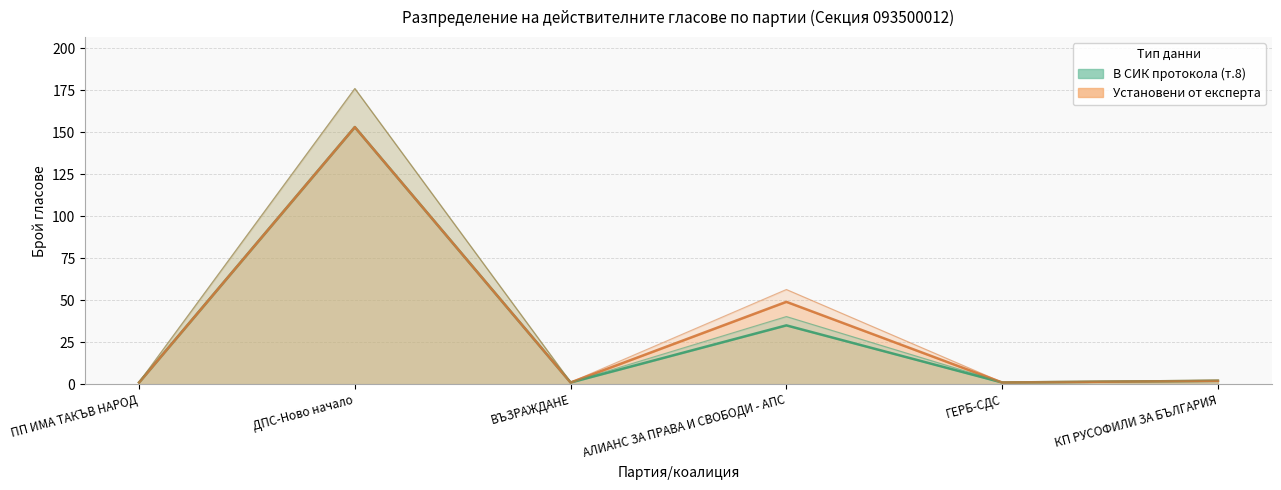

At how many categories does at least one series exceed 97?

1